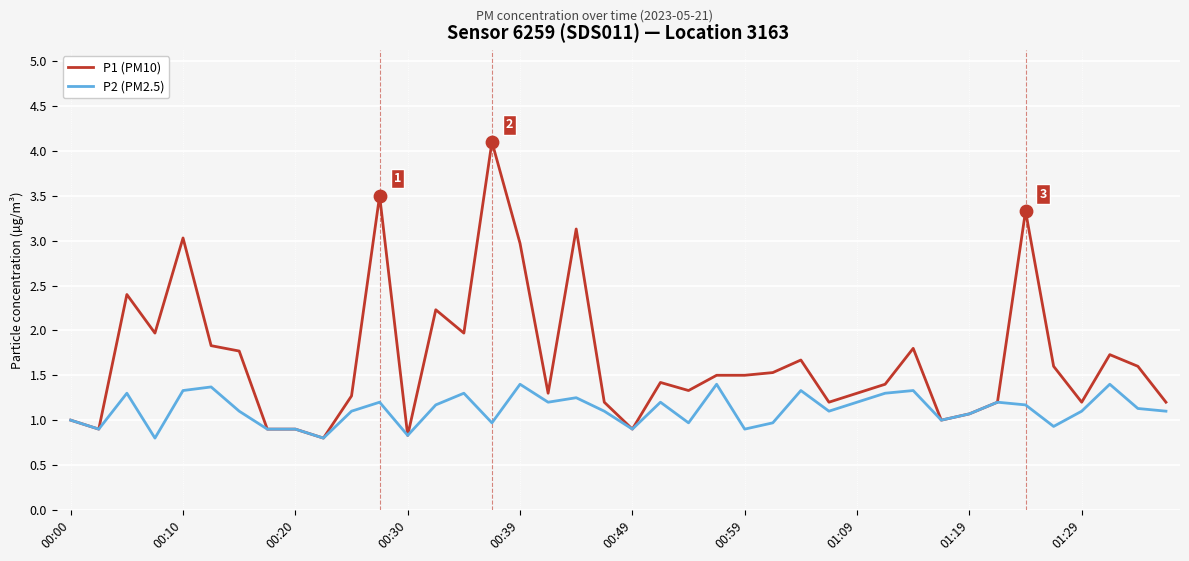

Which series has the largest total across all categories?

P1 (PM10)